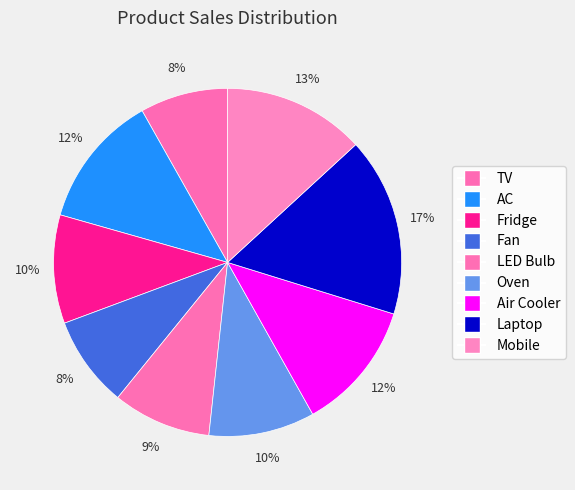

To the nearest percent, what is the difference between the Mobile and LED Bulb slice percentages?

4%